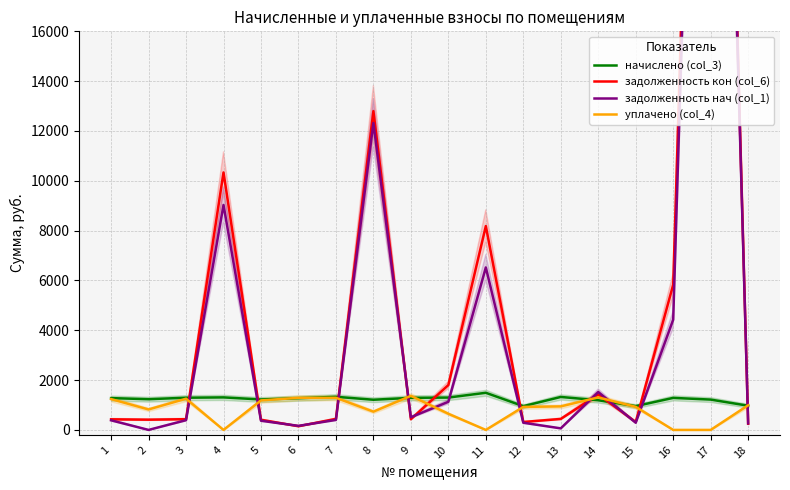

How many positive values does the задолженность нач (col_1) series have?

17